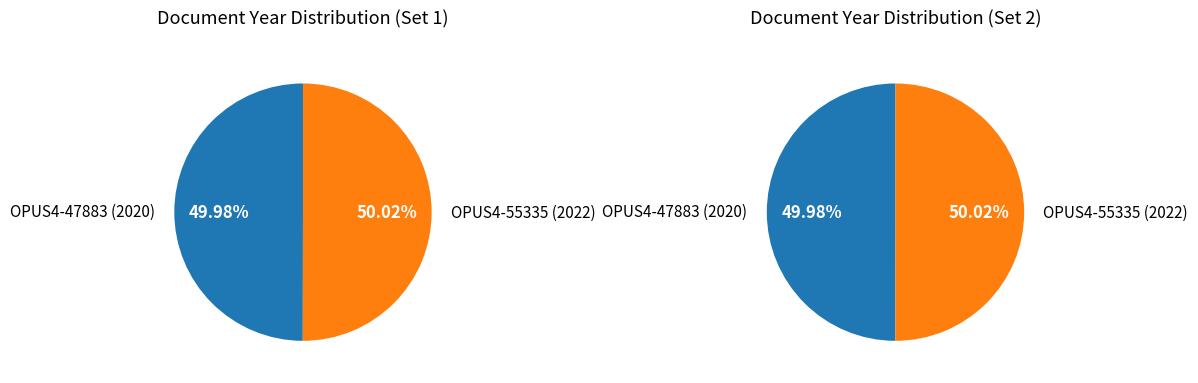

To the nearest percent, what portion does OPUS4-47883 represent?

50%